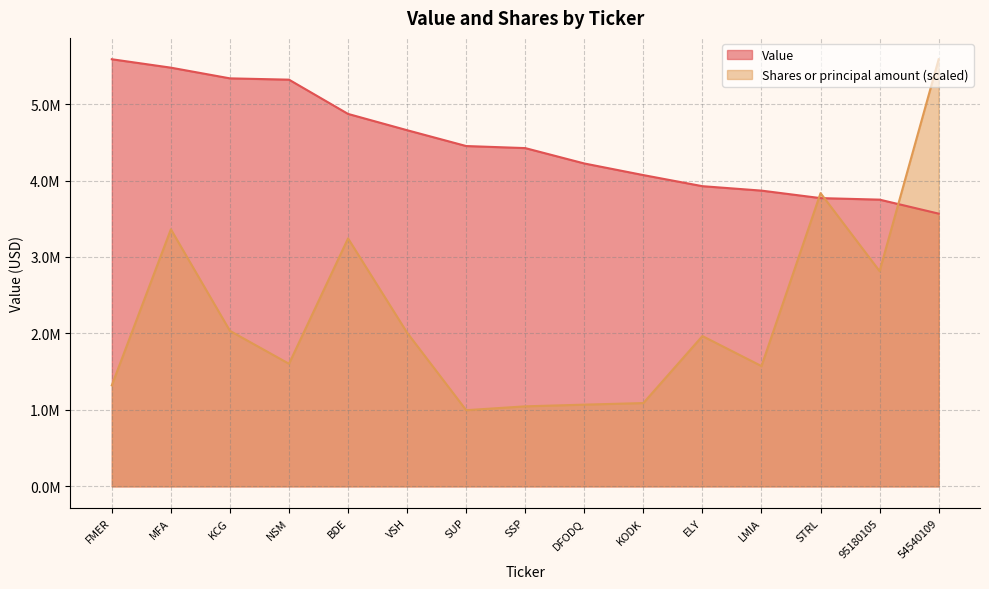

What is the value of the Value point at the 8th from the left?

4424000.0